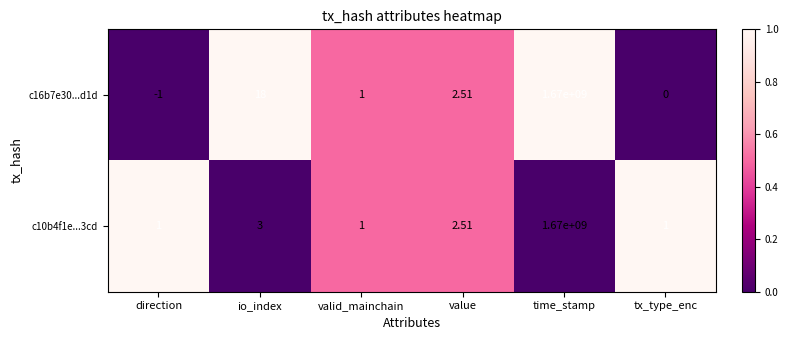

Between io_index and time_stamp, which series saw the biggest shift?

c10b4f1e...3cd